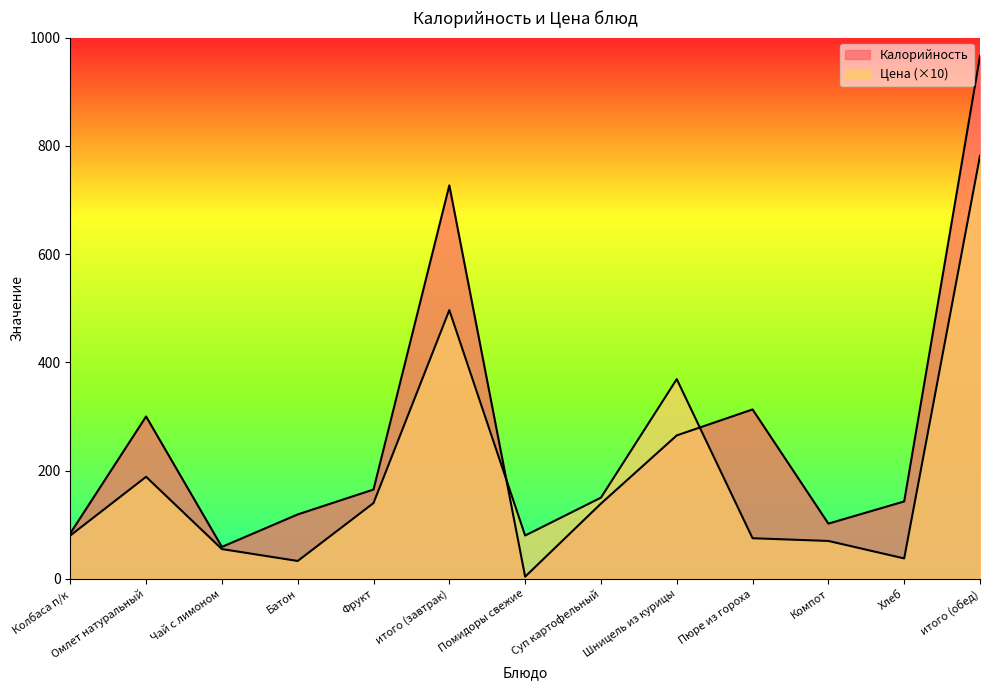

Rank the series by their maximum value, from lowest to highest.

Цена, Калорийность